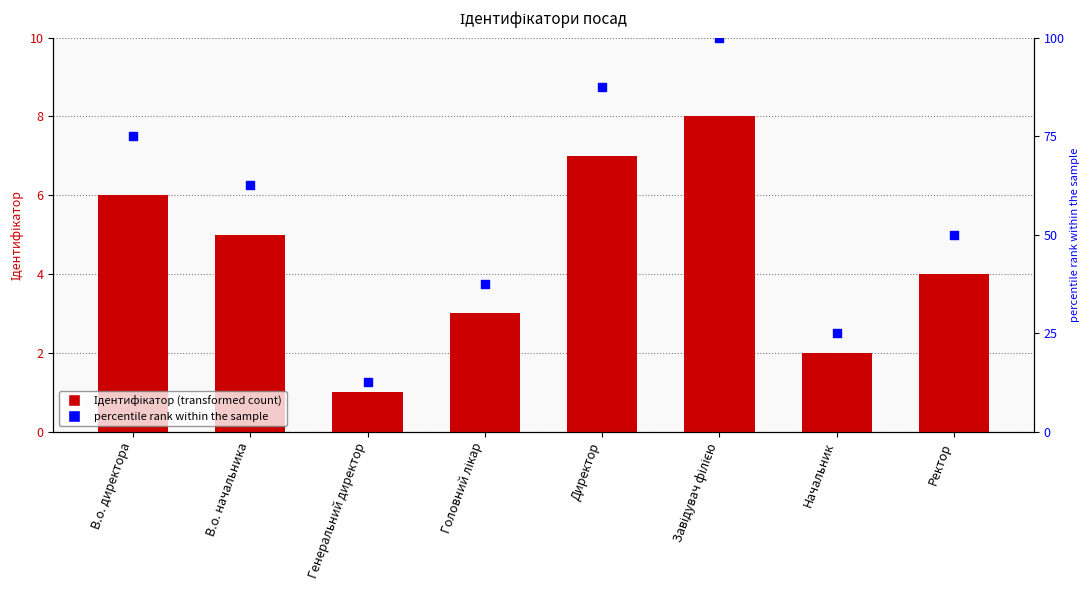

Which series reaches the minimum Y coordinate?

Ідентифікатор